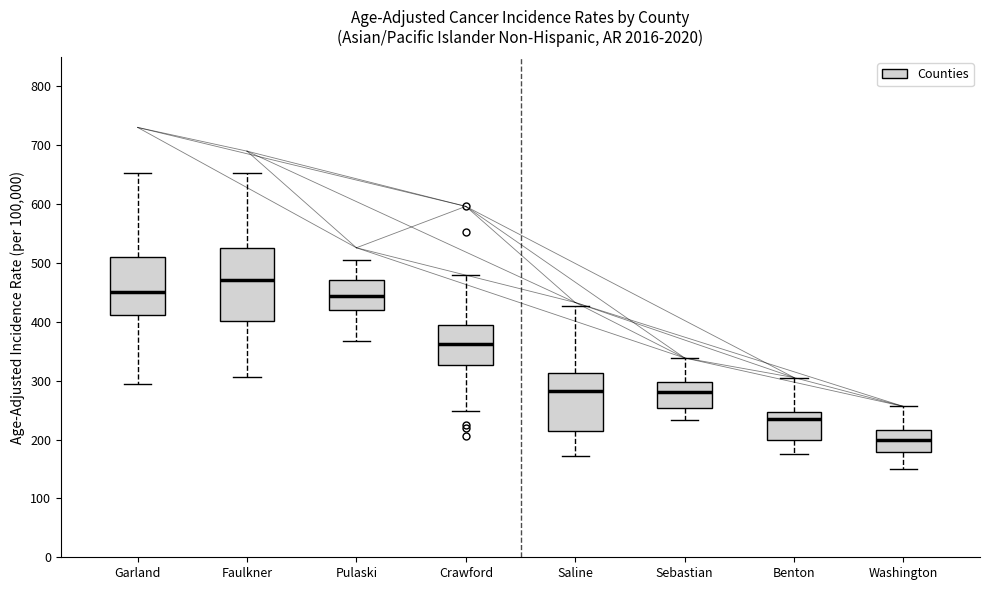

Which box is the tallest, from its lower edge to its upper edge?

Faulkner